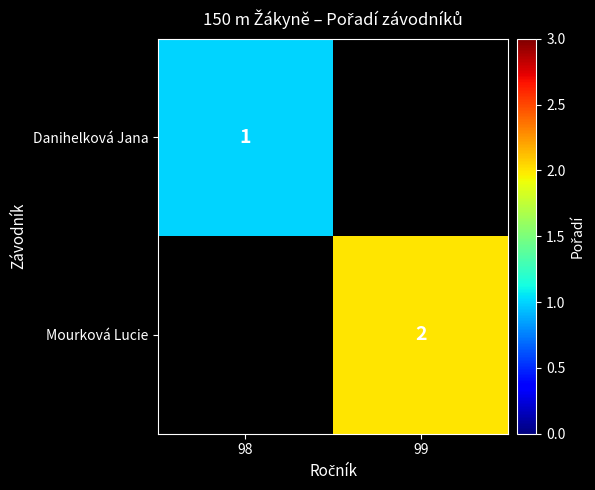

The value of Danihelková Jana at 98 is 1. True or false?

True